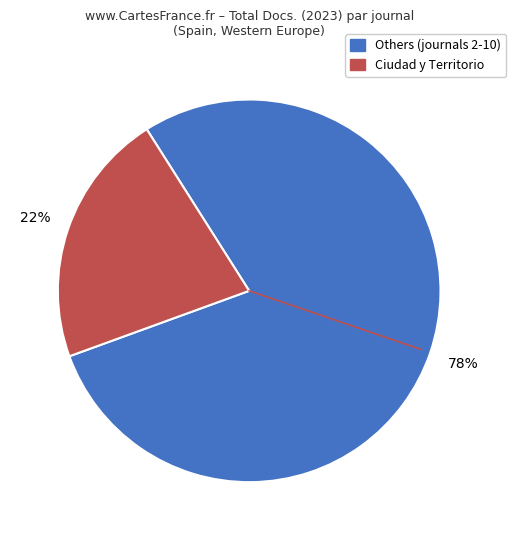

Is there any slice that represents more than half of the pie?

Yes